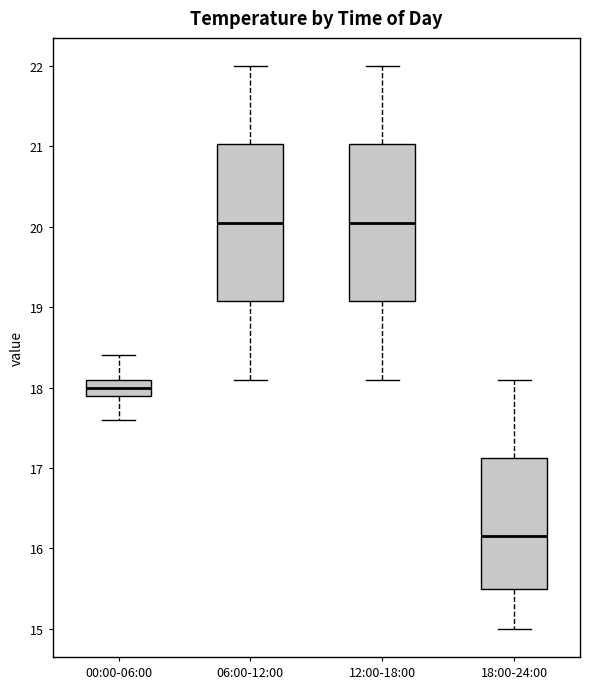

Where does the median line of the box for 12:00-18:00 sit on the y-axis? The values are not printed on the chart, so give them approximately, as read against the axis.

20.1